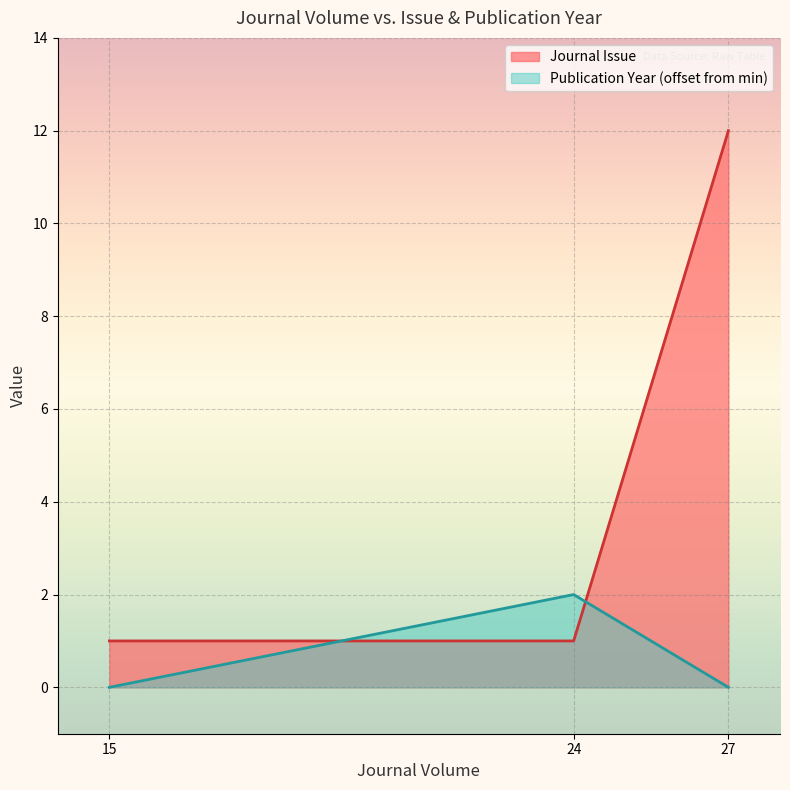

What is the sum of all values?

14